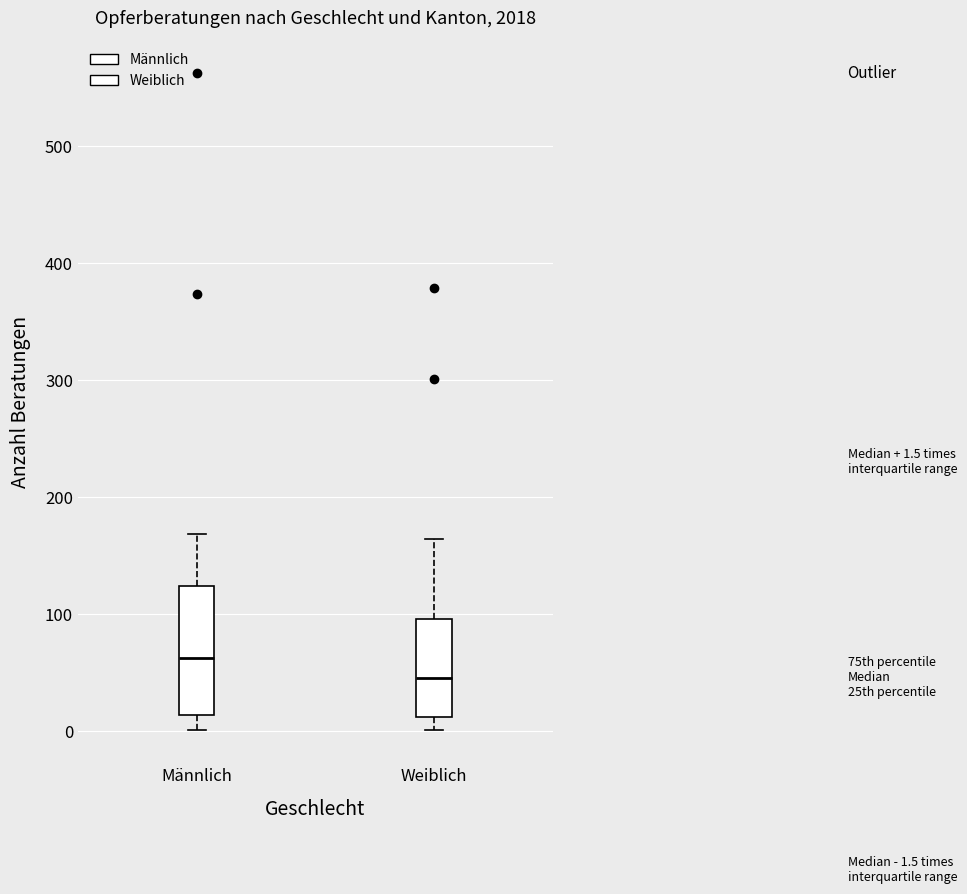

Comparing the boxes themselves (not the whiskers), which one is the tallest?

Männlich